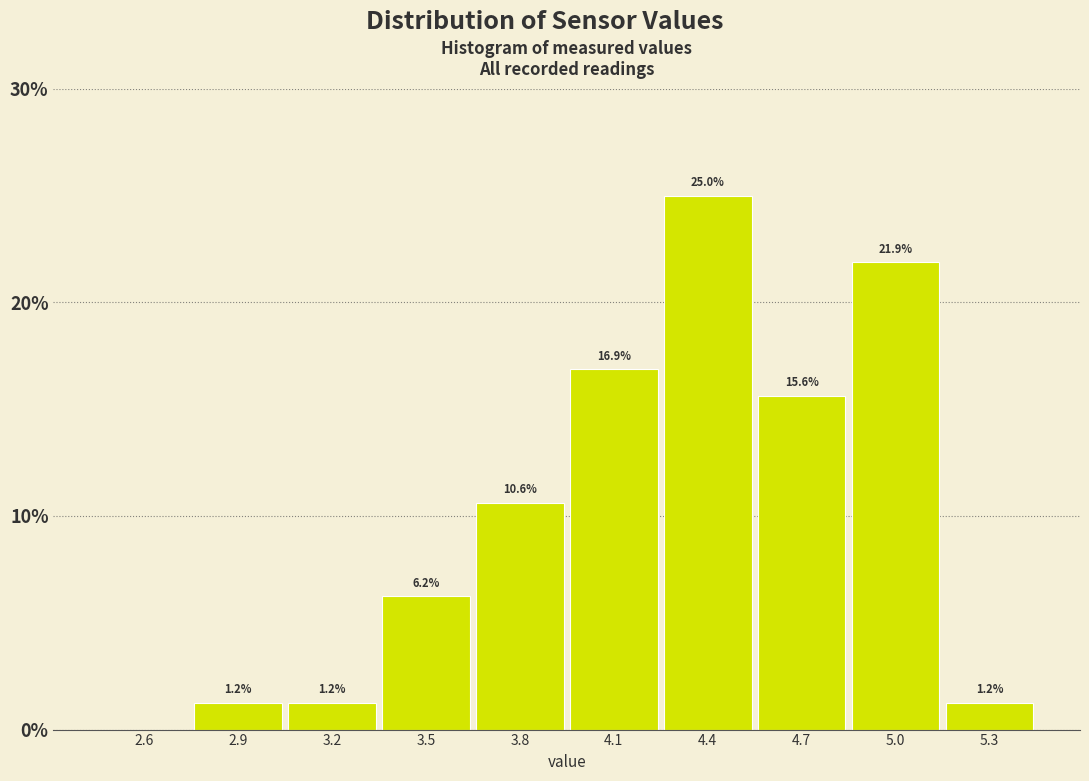

What is the sum of the values at 3.5 and 5.0?

28.1